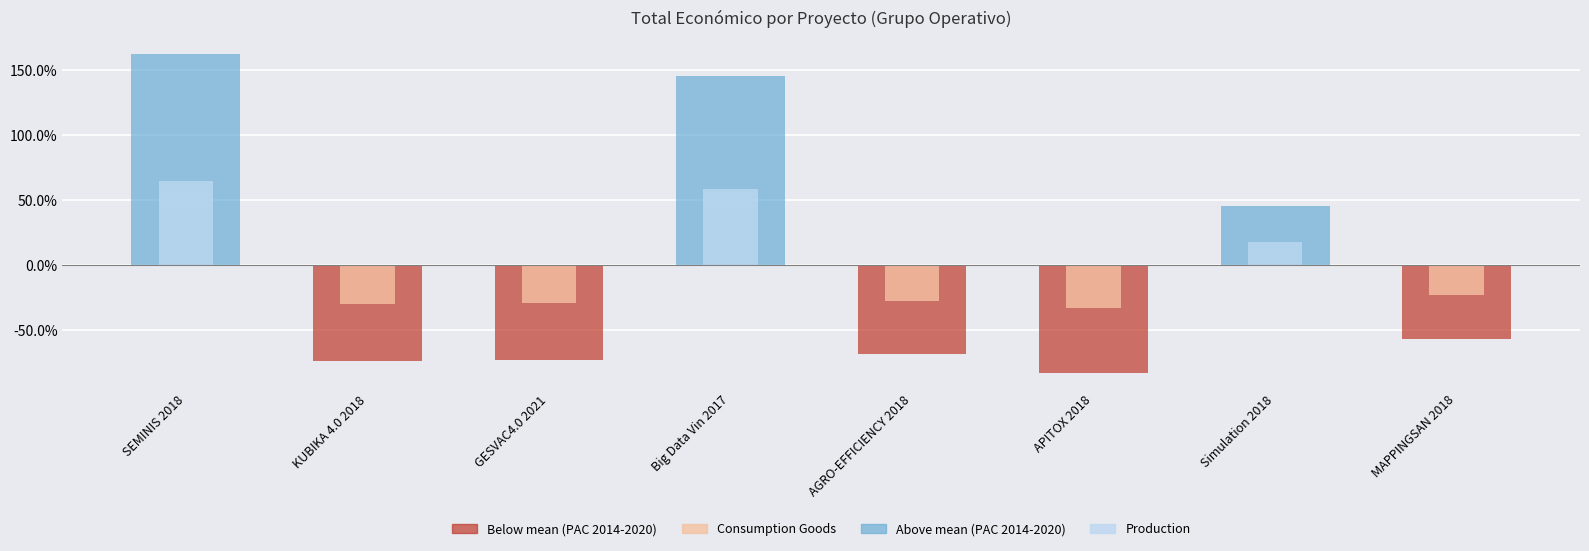

At which category is the sum across all series the highest?

SEMINIS 2018